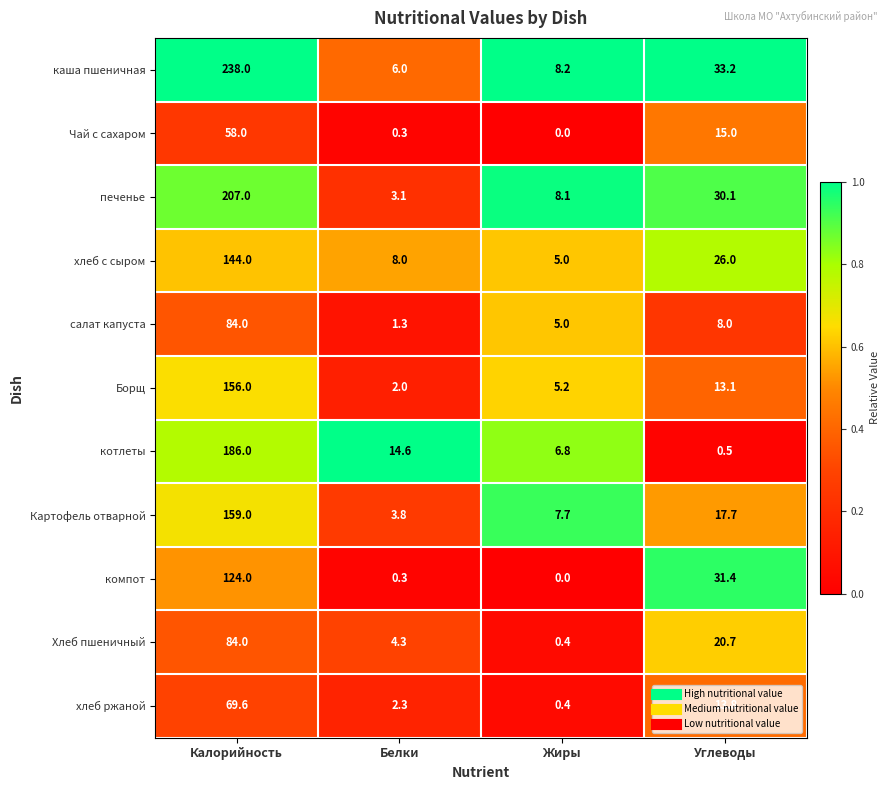

Between Жиры and Углеводы, which series saw the biggest shift?

компот